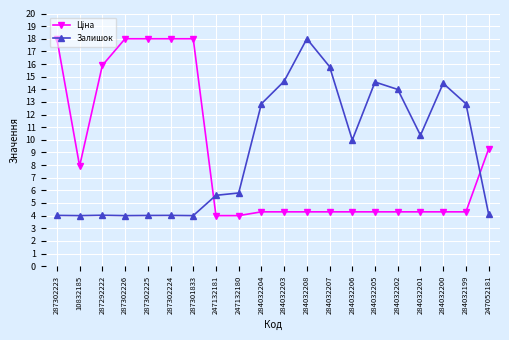

What is the label of the 20th point from the right?

287302223